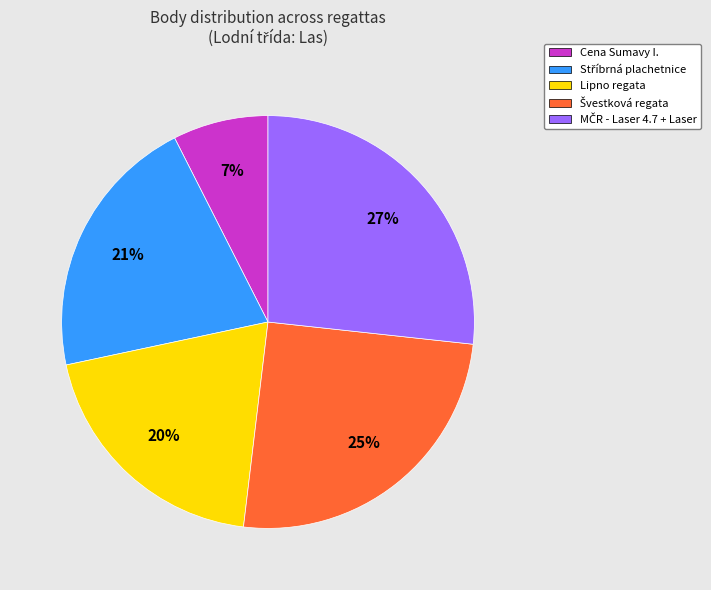

To the nearest percent, what portion does Cena Sumavy I. represent?

7%